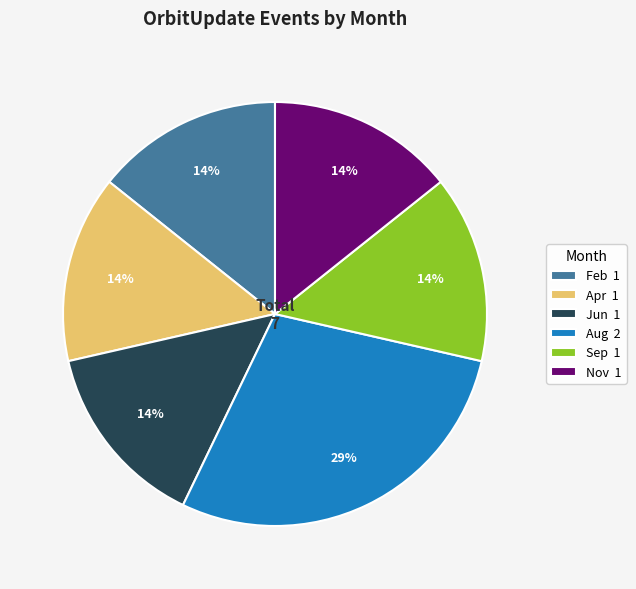

The Feb 1 slice represents 14% of the pie. True or false?

True